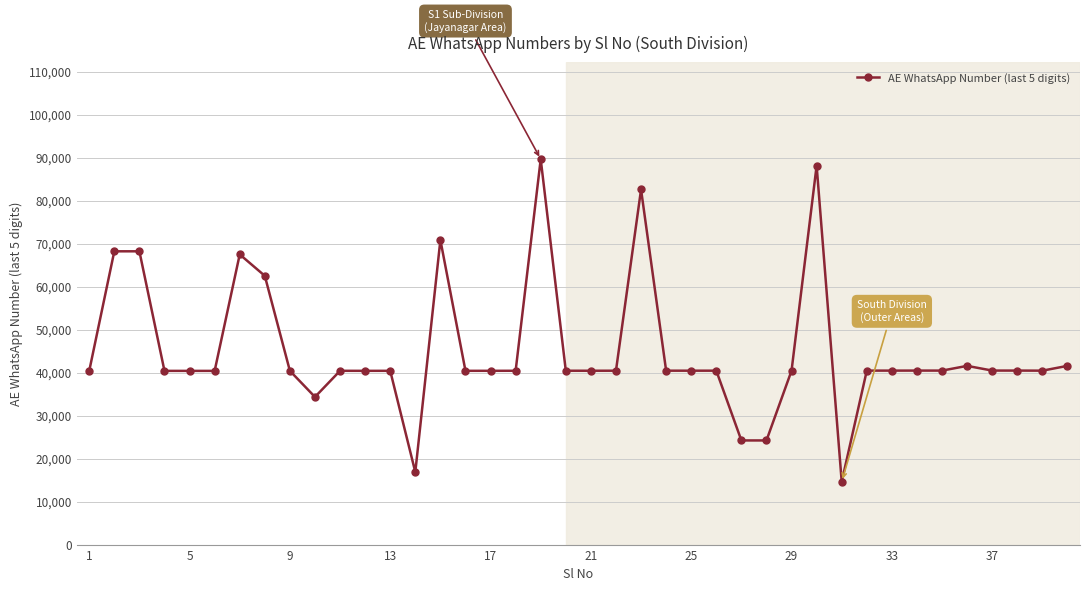

Does the chart have visible grid lines?

Yes